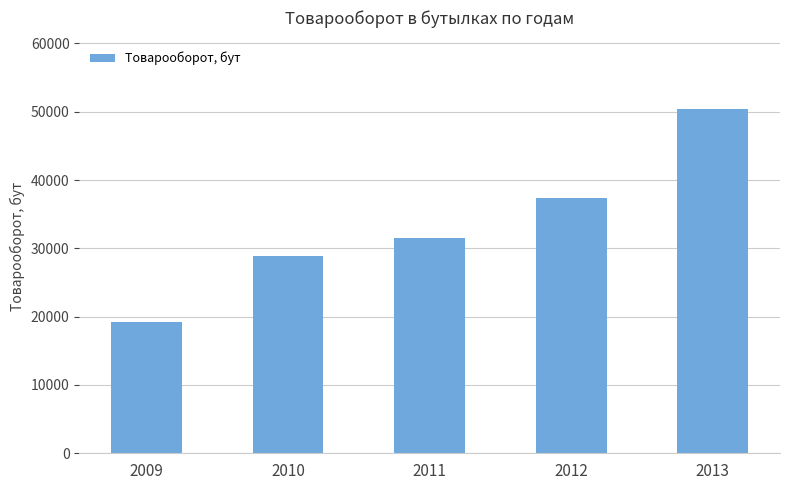

True or false: the data shows 19247 at 2009.

True